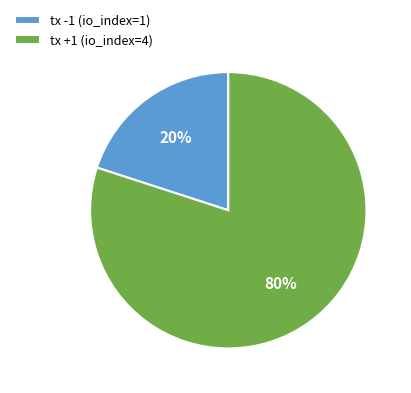

To the nearest percent, what is the average slice percentage?

50%